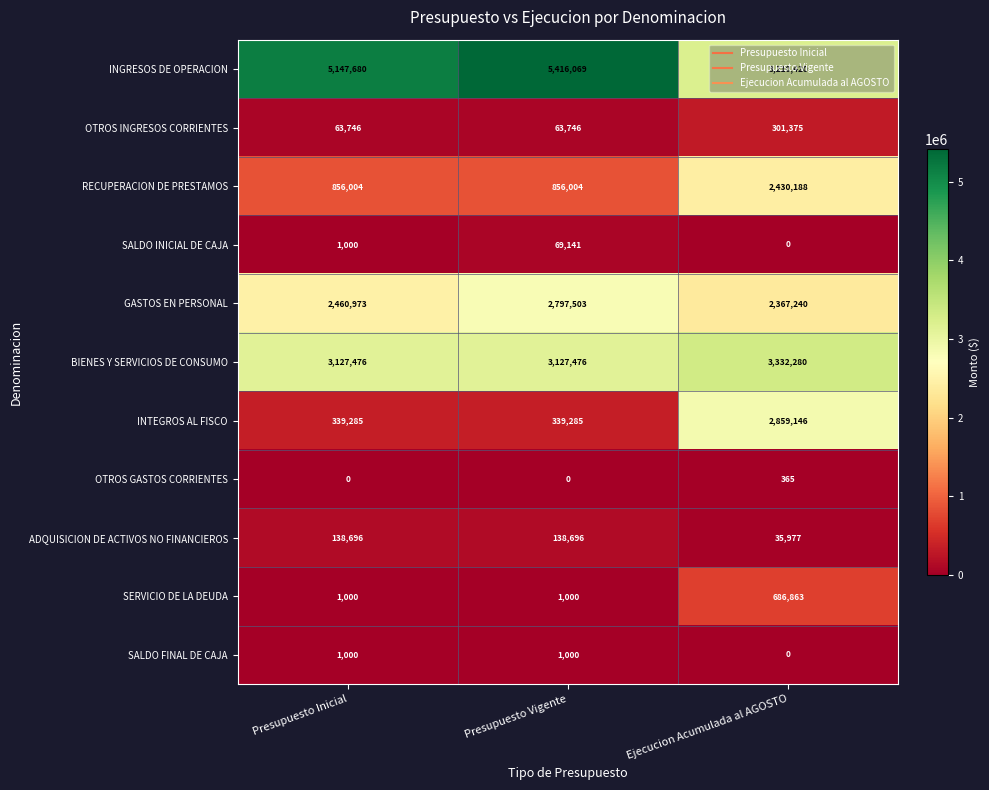

What is the maximum value shown in the chart?

5416069